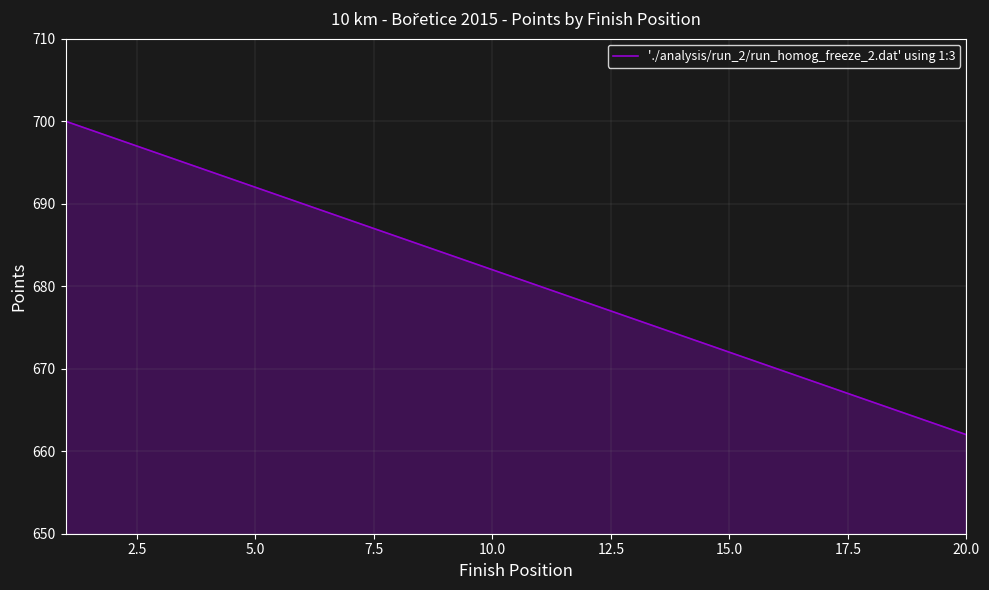

What is the minimum value shown in the chart?

662